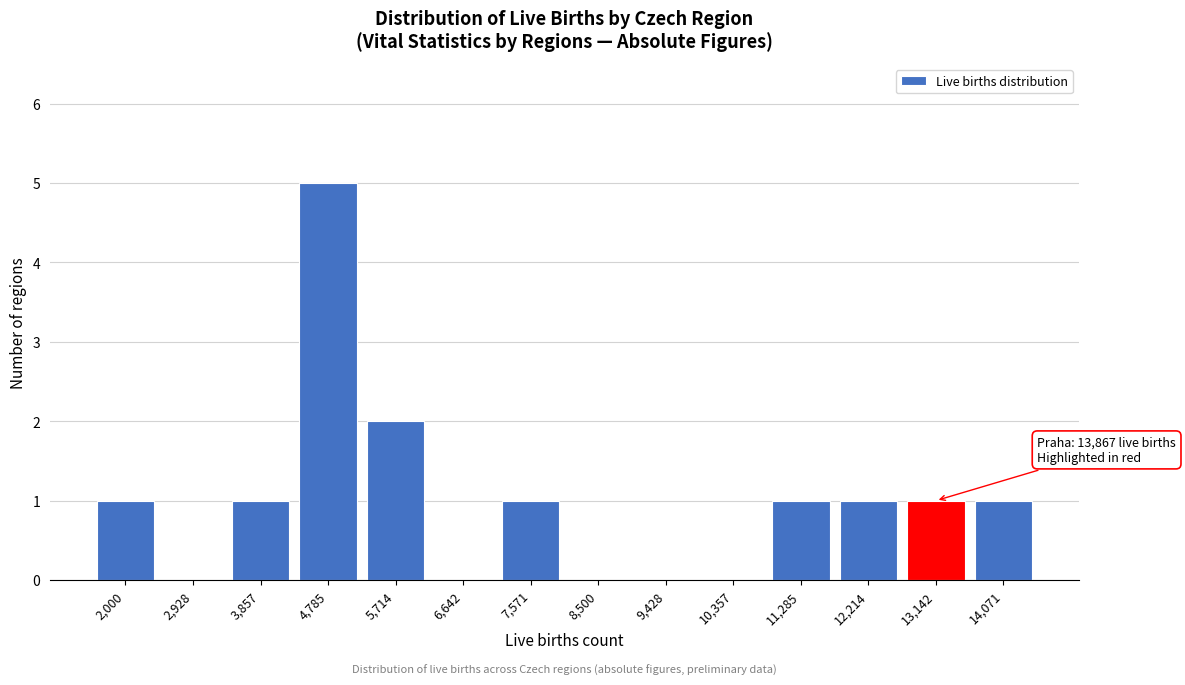

Reading left to right, list all the values displayed in this chart.

2,000=1	2,928=0	3,857=1	4,785=5	5,714=2	6,642=0	7,571=1	8,500=0	9,428=0	10,357=0	11,285=1	12,214=1	13,142=1	14,071=1